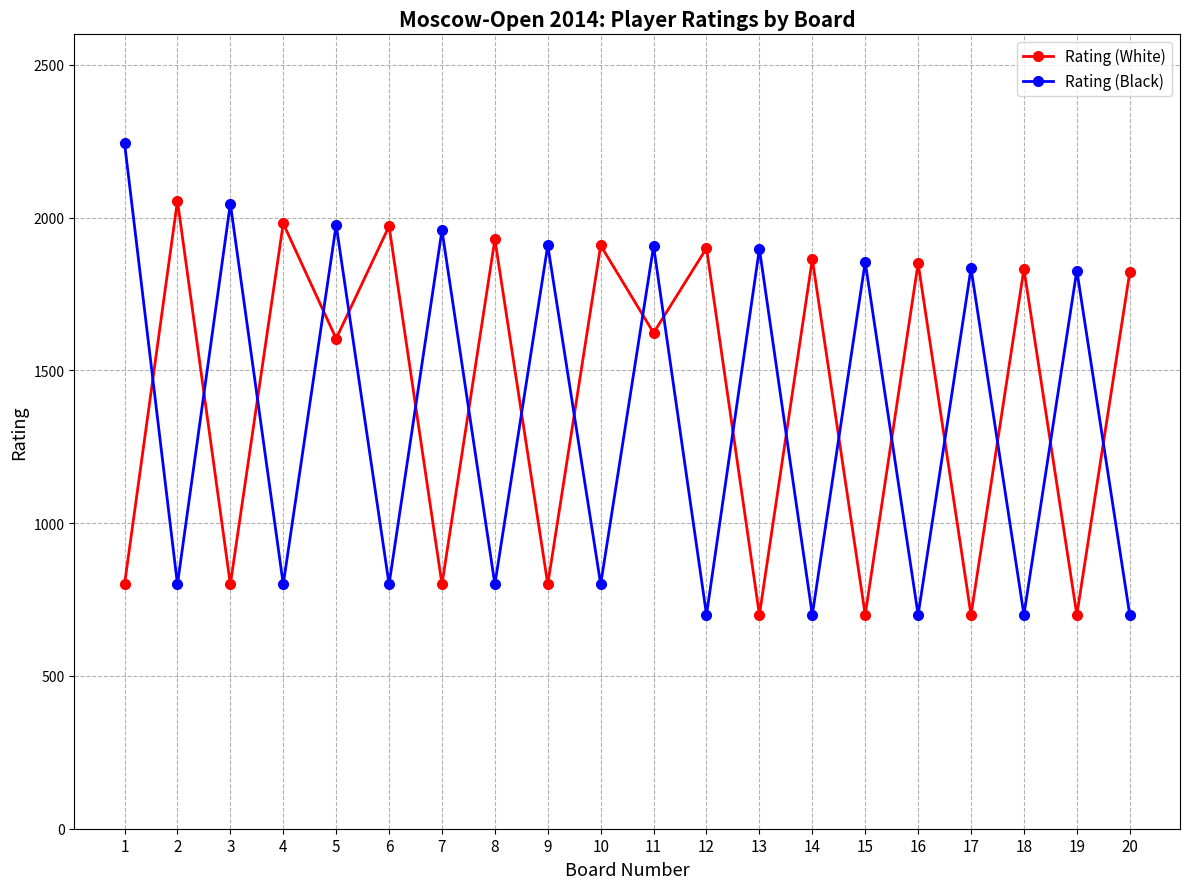

Which series has the largest total across all categories?

Rating (White)